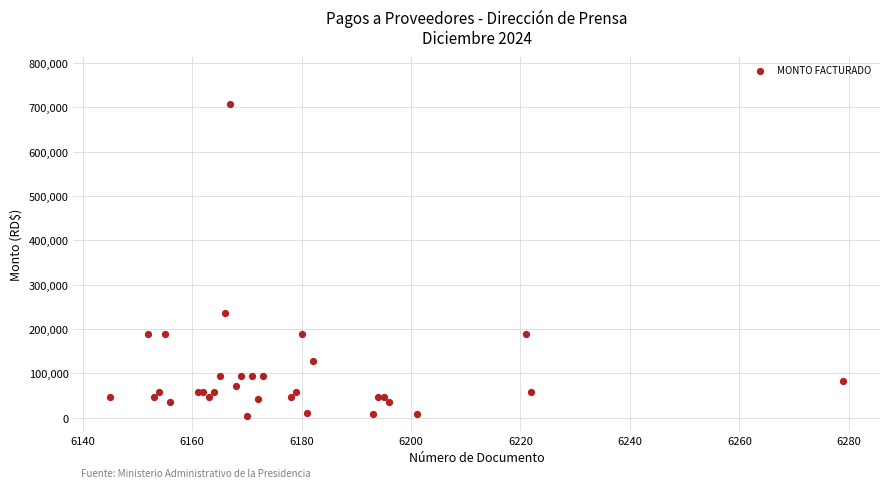

What Y value in the scatter plot is closest to 356429?

236000.0